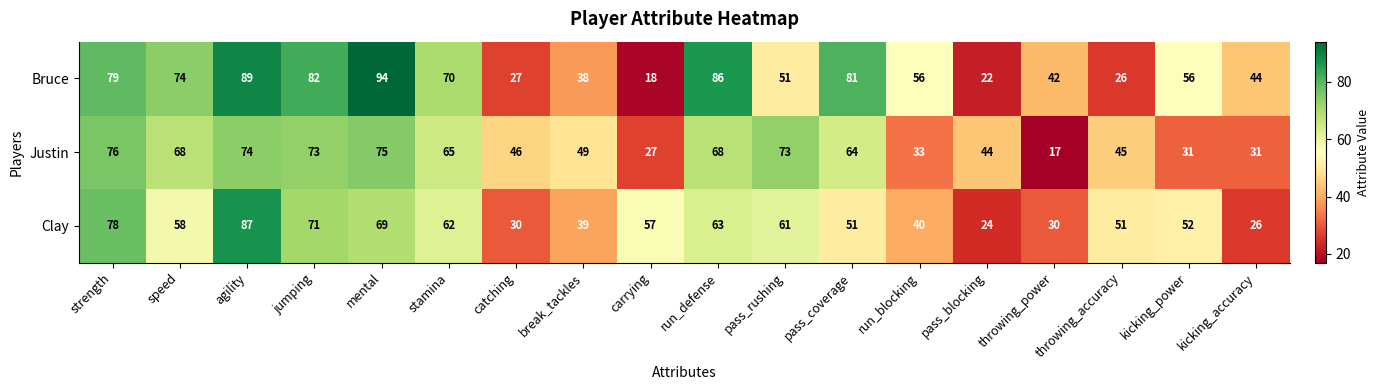

What is the sum of all Bruce values?

1035